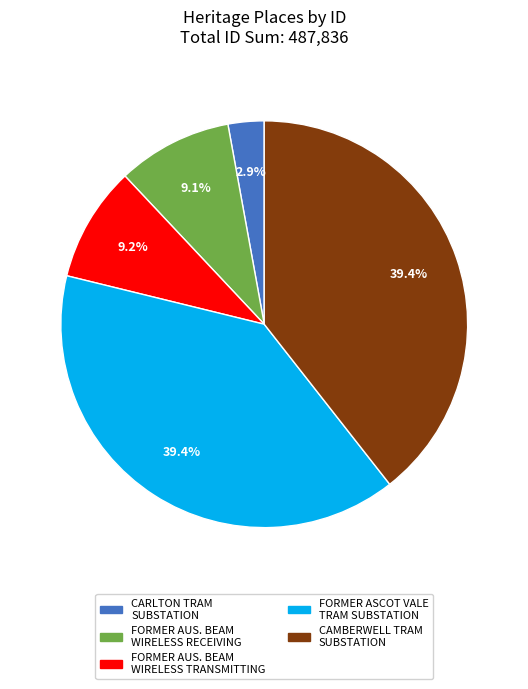

What percentage do CARLTON TRAM SUBSTATION and CAMBERWELL TRAM SUBSTATION together represent?

42.3%